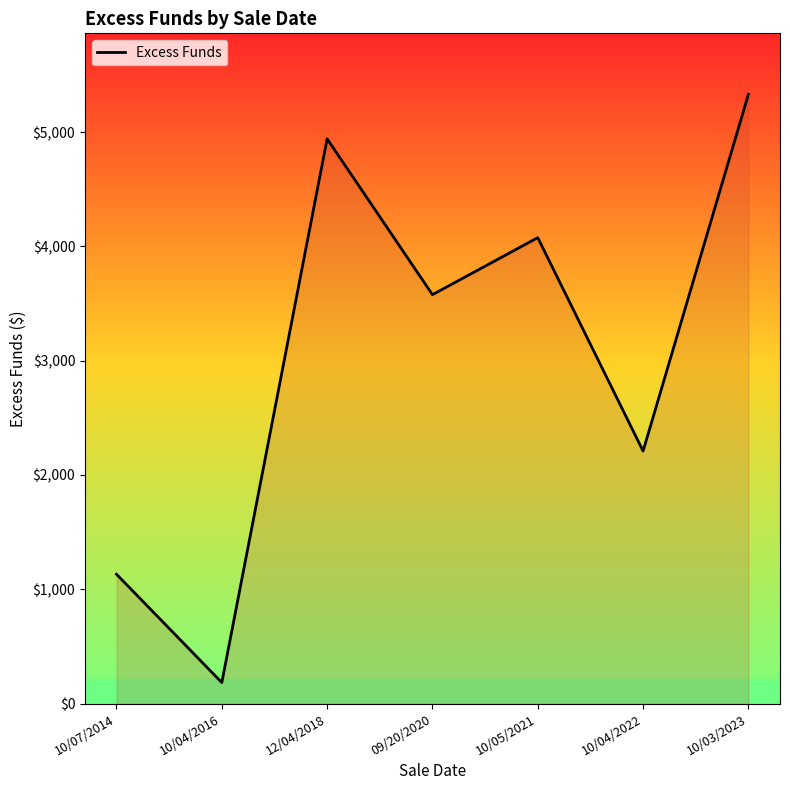

Approximately how many times larger is the value at 12/04/2018 compared to 10/03/2023?

0.9